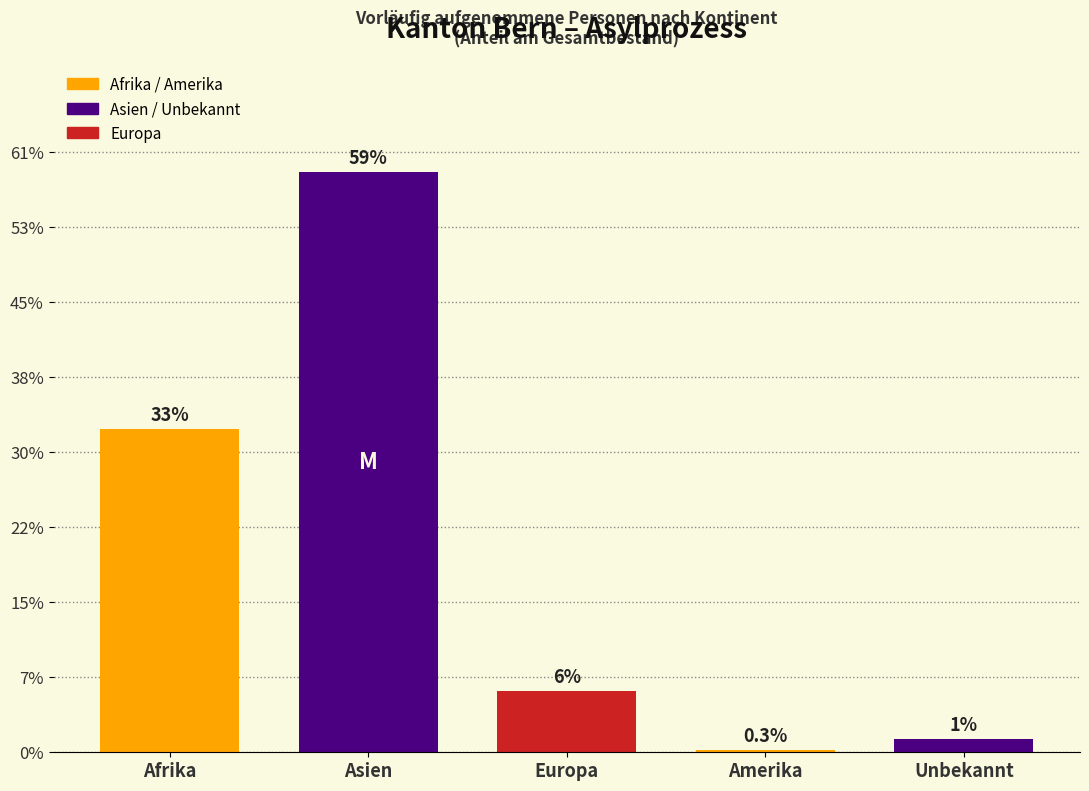

Does the chart contain any negative values?

No